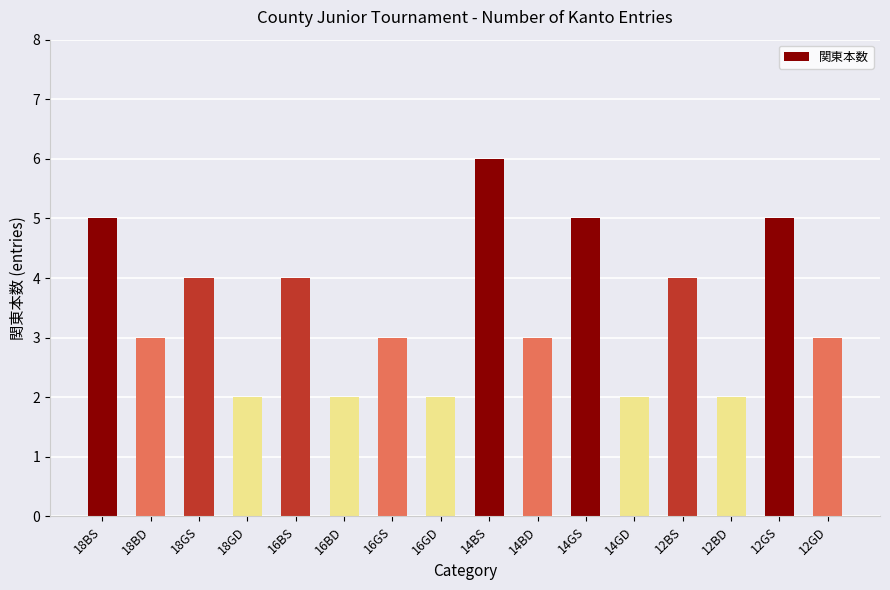

What is the value of the 11th bar from the left?

5